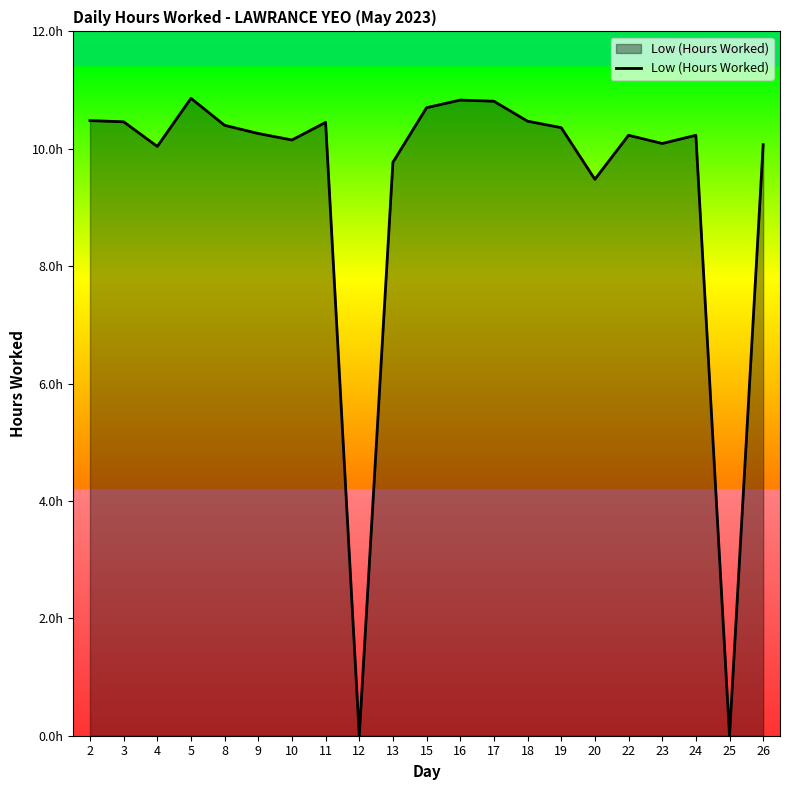

Does the chart have visible grid lines?

No